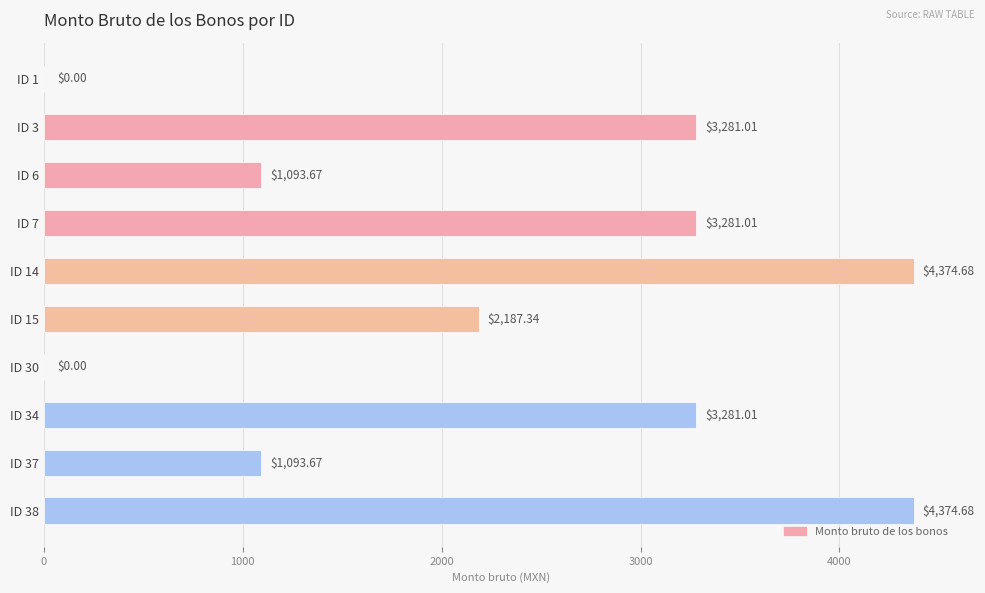

What is the change in value from ID 3 to ID 6?

-2187.3